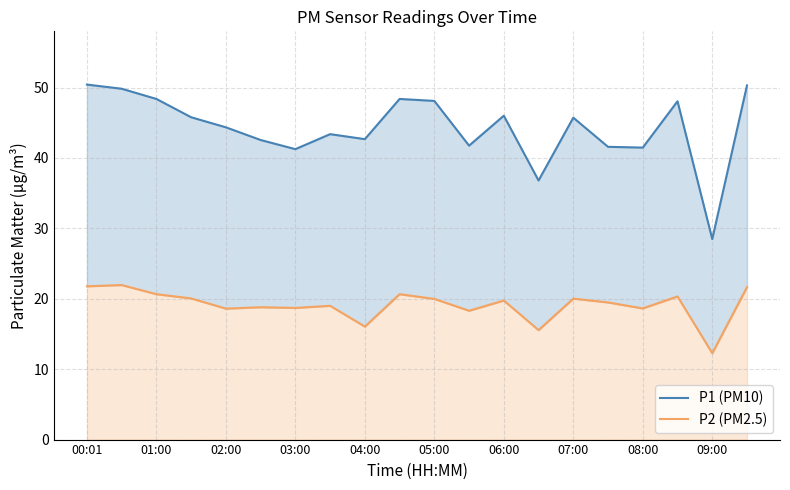

At 03:00, list the series in order from largest to smallest.

P1 (PM10), P2 (PM2.5)